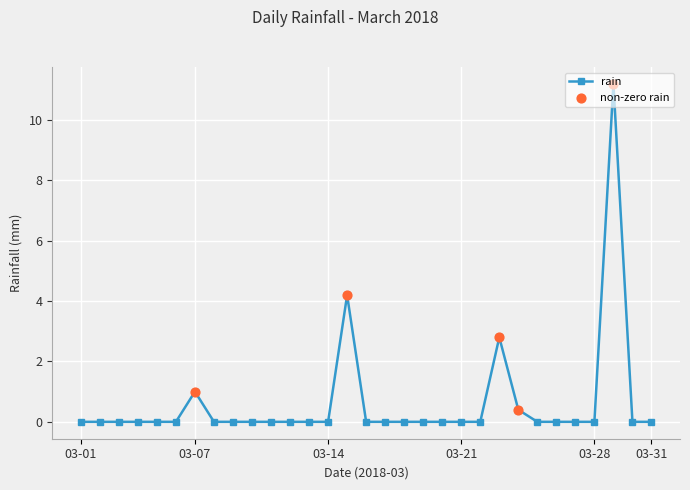

What is the average value?

0.6